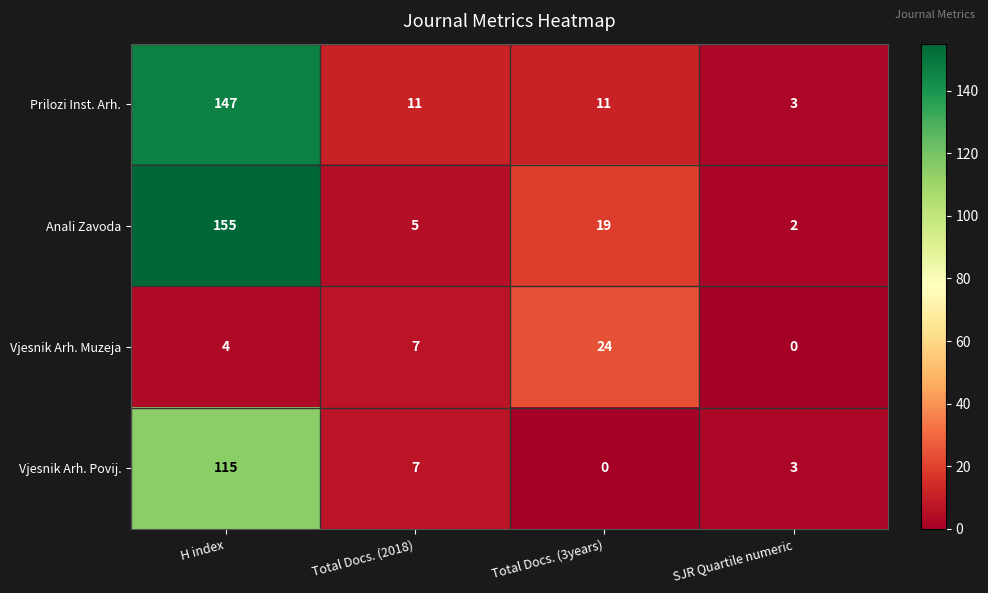

The Prilozi Inst. Arh. series shows 16 at Total Docs. (3years). True or false?

False